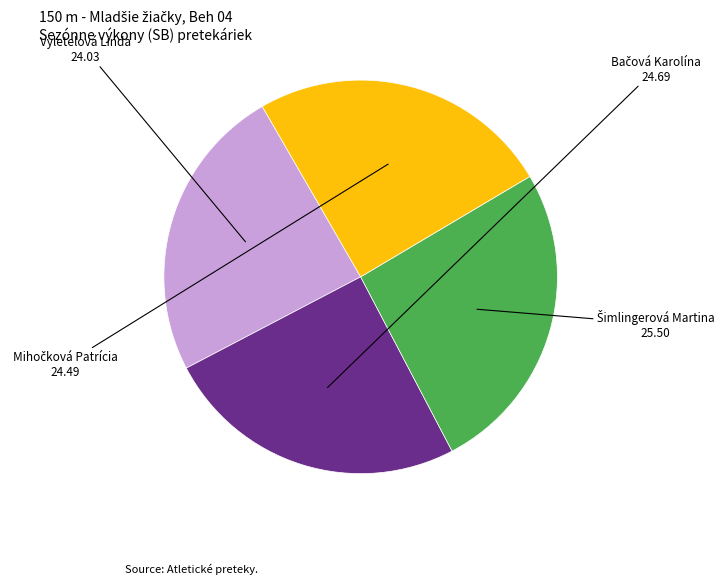

Is there any slice that represents more than half of the pie?

No